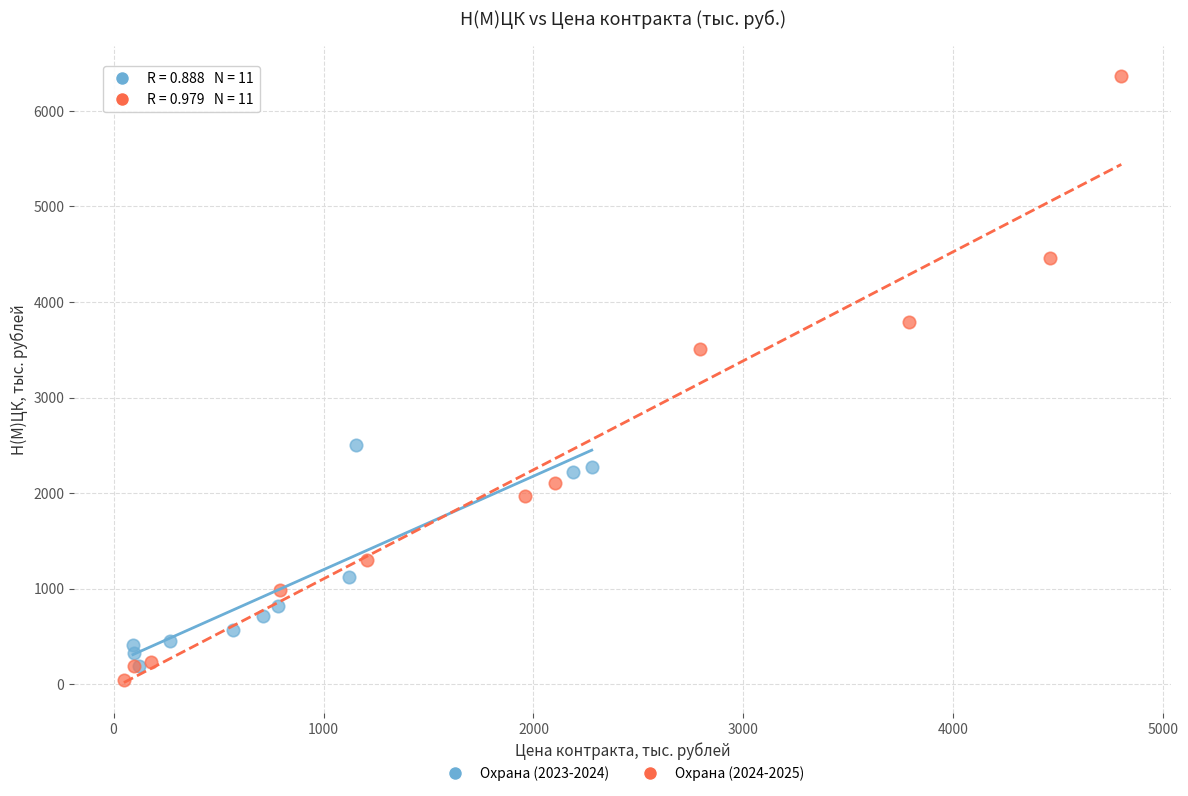

Which series has the largest Y range (max minus min)?

Охрана (2024-2025)